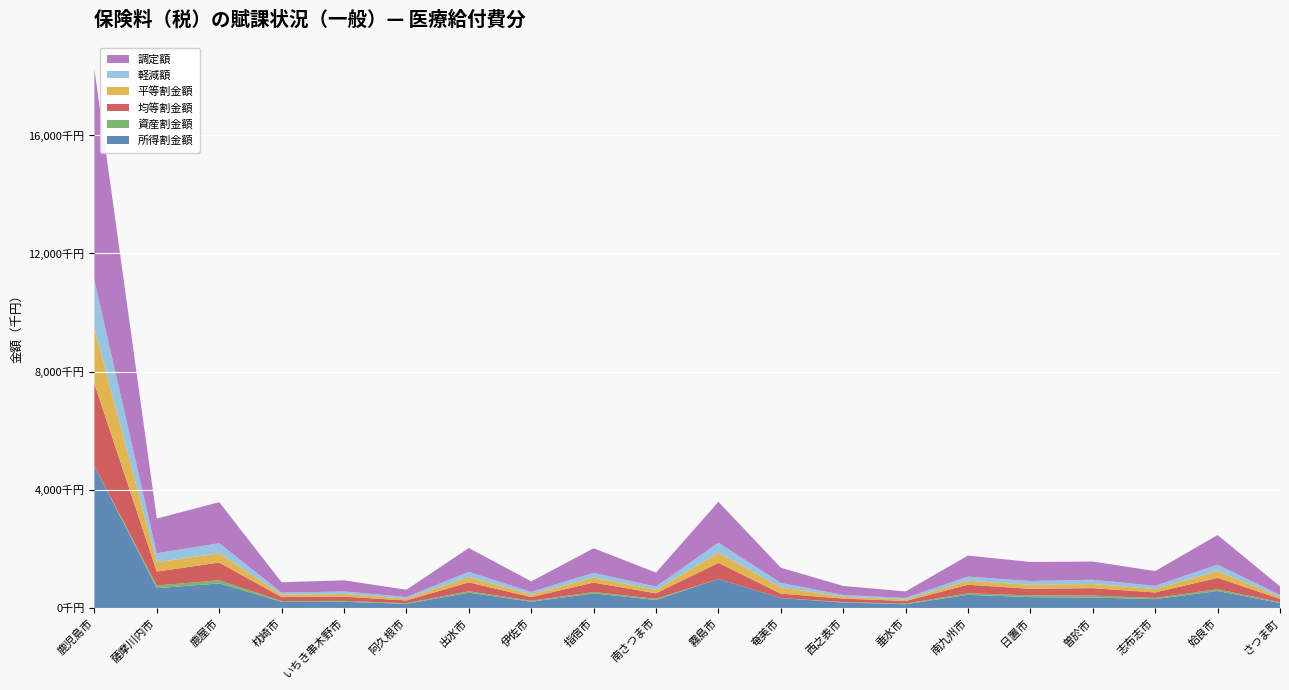

Reading left to right, what are all the values shown in this chart?

所得割金額: 鹿児島市=4808543	薩摩川内市=669079	鹿屋市=832230	枕崎市=208825	いちき串木野市=209107	阿久根市=139920	出水市=517834	伊佐市=212068	指宿市=491633	南さつま市=272894	霧島市=981926	奄美市=336773	西之表市=182475	垂水市=127904	南九州市=444401	日置市=367463	曽於市=353278	志布志市=301052	姶良市=574462	さつま町=169049
資産割金額: 鹿児島市=0	薩摩川内市=92345	鹿屋市=105909	枕崎市=25568	いちき串木野市=31256	阿久根市=20656	出水市=50943	伊佐市=29663	指宿市=50316	南さつま市=38409	霧島市=0	奄美市=0	西之表市=18773	垂水市=20682	南九州市=52990	日置市=57411	曽於市=66814	志布志市=38956	姶良市=60347	さつま町=25832
均等割金額: 鹿児島市=2775171	薩摩川内市=471086	鹿屋市=599316	枕崎市=135093	いちき串木野市=143850	阿久根市=93168	出水市=298580	伊佐市=127952	指宿市=317532	南さつま市=185929	霧島市=543972	奄美市=148557	西之表市=115943	垂水市=87067	南九州市=289244	日置市=223724	曽於市=251022	志布志市=185300	姶良市=384868	さつま町=110840
平等割金額: 鹿児島市=1879896	薩摩川内市=316668	鹿屋市=314196	枕崎市=76085	いちき串木野市=89159	阿久根市=58892	出水市=181419	伊佐市=88620	指宿市=171434	南さつま市=113199	霧島市=341966	奄美市=211815	西之表市=62654	垂水市=50481	南九州市=133974	日置市=136460	曽於市=140190	志布志市=114896	姶良市=230175	さつま町=67030
軽減額: 鹿児島市=1617103	薩摩川内市=302597	鹿屋市=341836	枕崎市=72816	いちき串木野市=86581	阿久根市=59223	出水市=174222	伊佐市=84831	指宿市=158353	南さつま市=114321	霧島市=341417	奄美市=151446	西之表市=60587	垂水市=56851	南九州市=141448	日置市=127321	曽於市=145111	志布志市=109389	姶良市=217216	さつま町=67893
調定額: 鹿児島市=7150662	薩摩川内市=1173160	鹿屋市=1386887	枕崎市=351859	いちき串木野市=377002	阿久根市=244828	出水市=805780	伊佐市=357637	指宿市=830638	南さつま市=472564	霧島市=1383034	奄美市=515089	西之表市=305521	垂水市=216944	南九州市=711674	日置市=644271	曽於市=615160	志布志市=498620	姶良市=1002017	さつま町=291454